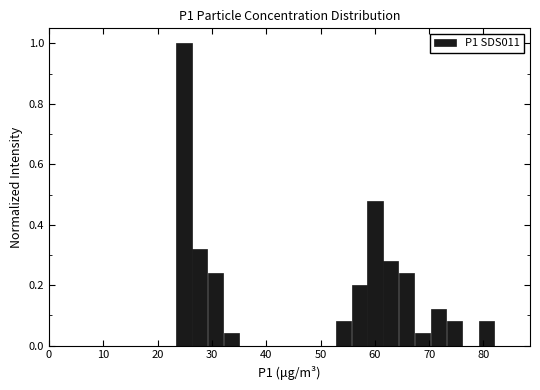

Read against the x-axis, roughly where is the centre of the tallest bar?

25